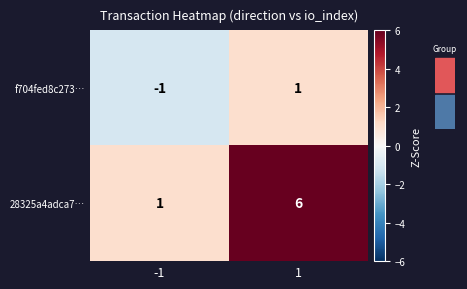

Which series has the largest total across all categories?

28325a4adca7…